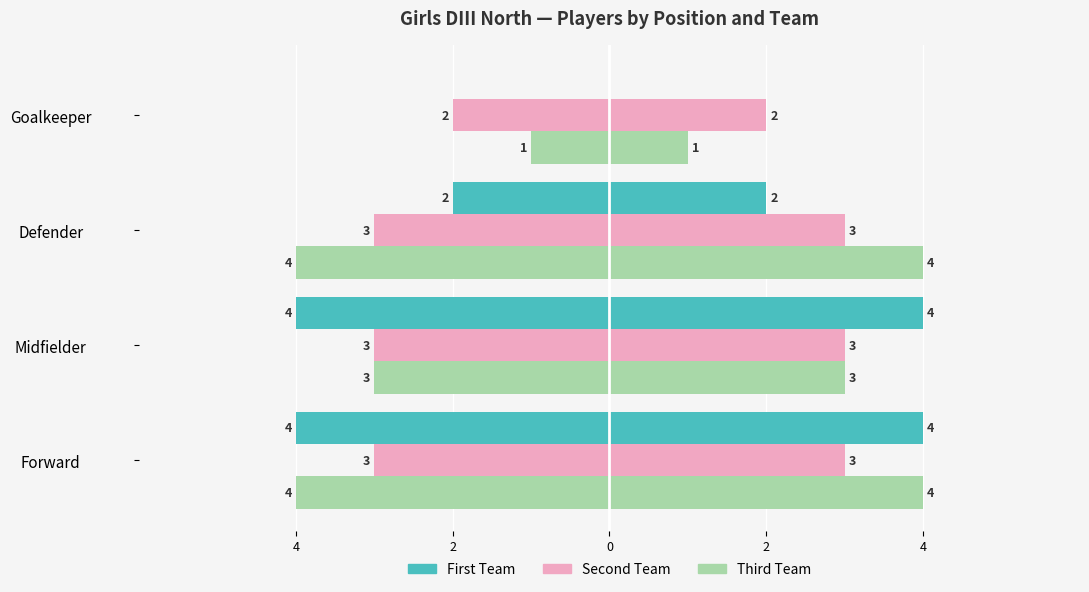

Which series has the largest range (max minus min)?

First Team